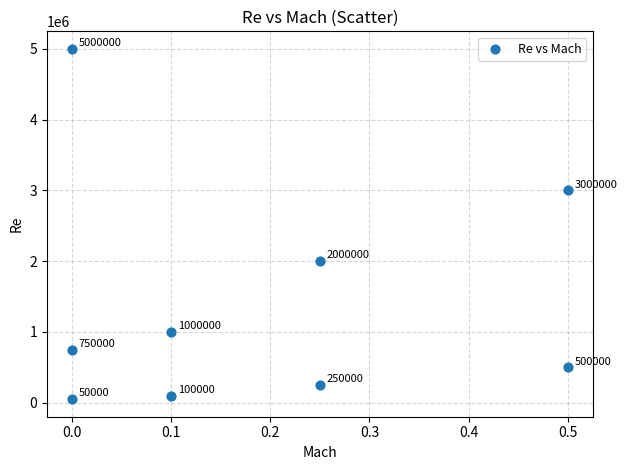

What is the range of Y values (max minus min)?

4950000